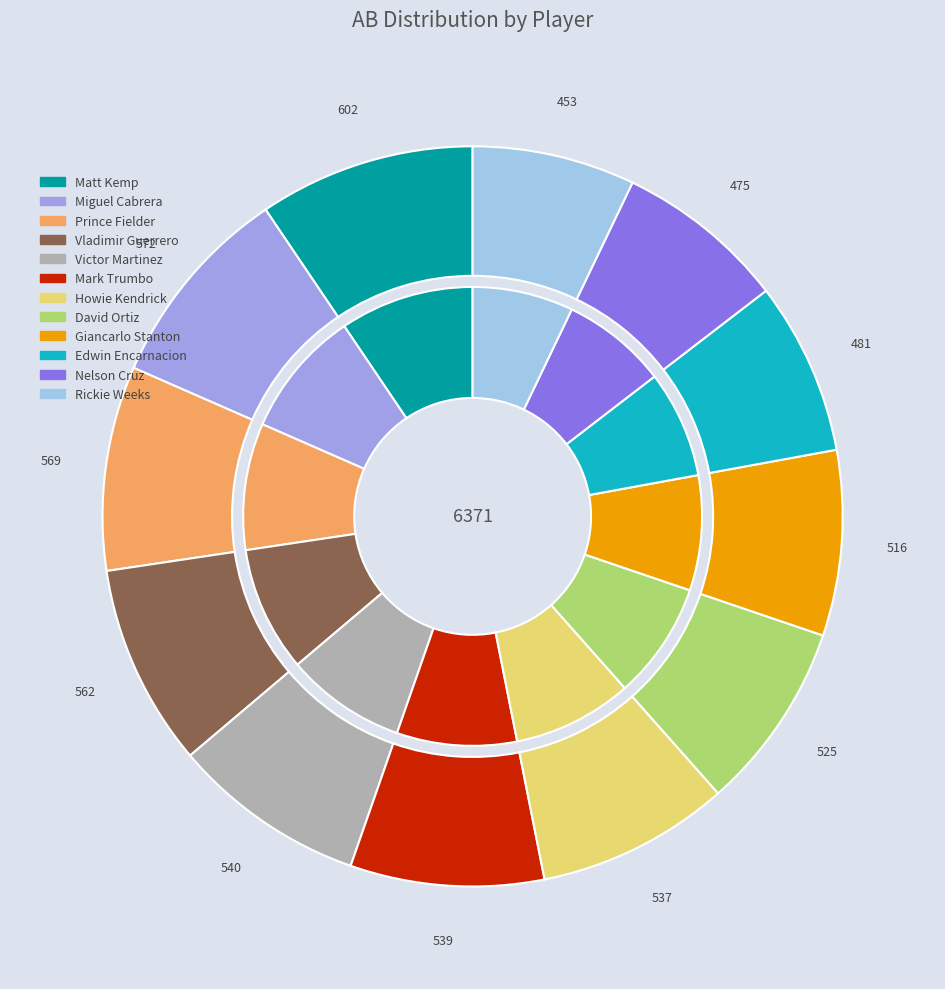

The David Ortiz slice represents 8% of the pie. True or false?

True